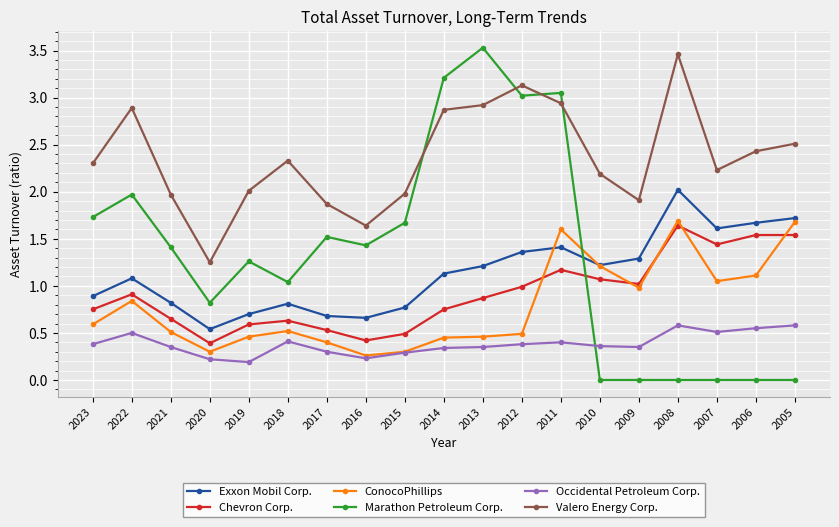

In ConocoPhillips, how many points are lower than both neighbors (excluding endpoints)?

4